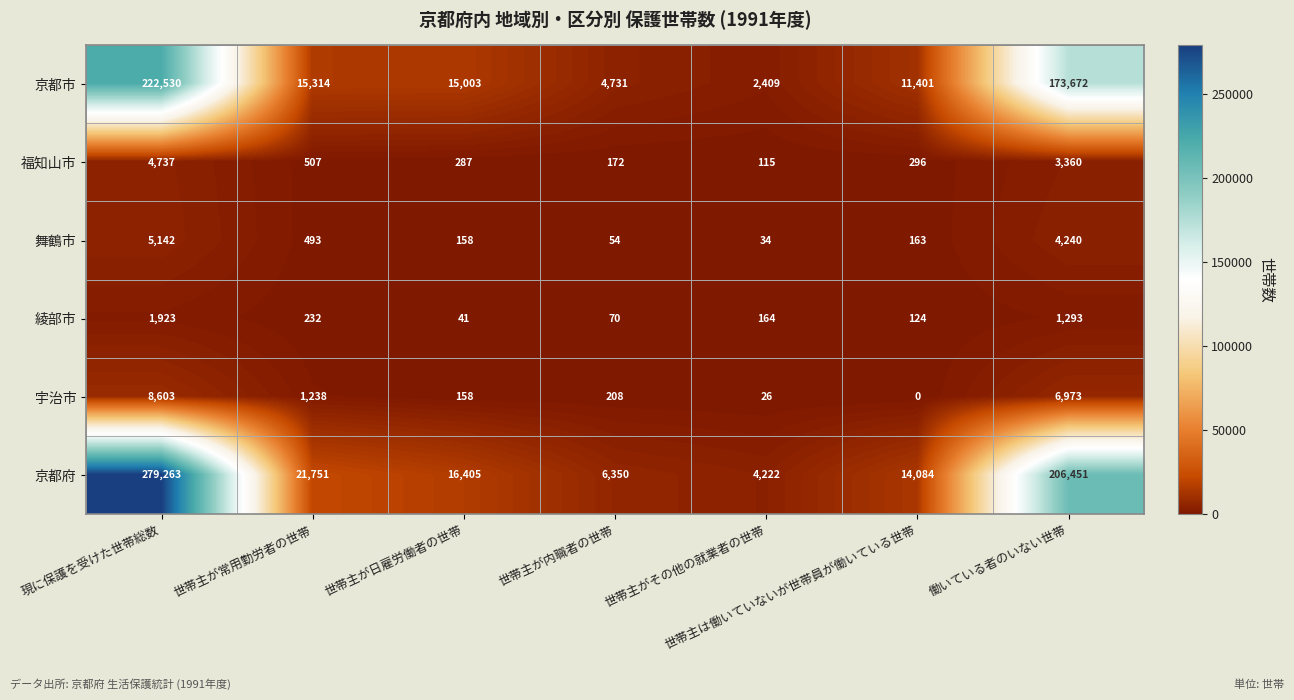

What is the minimum value for 綾部市?

41